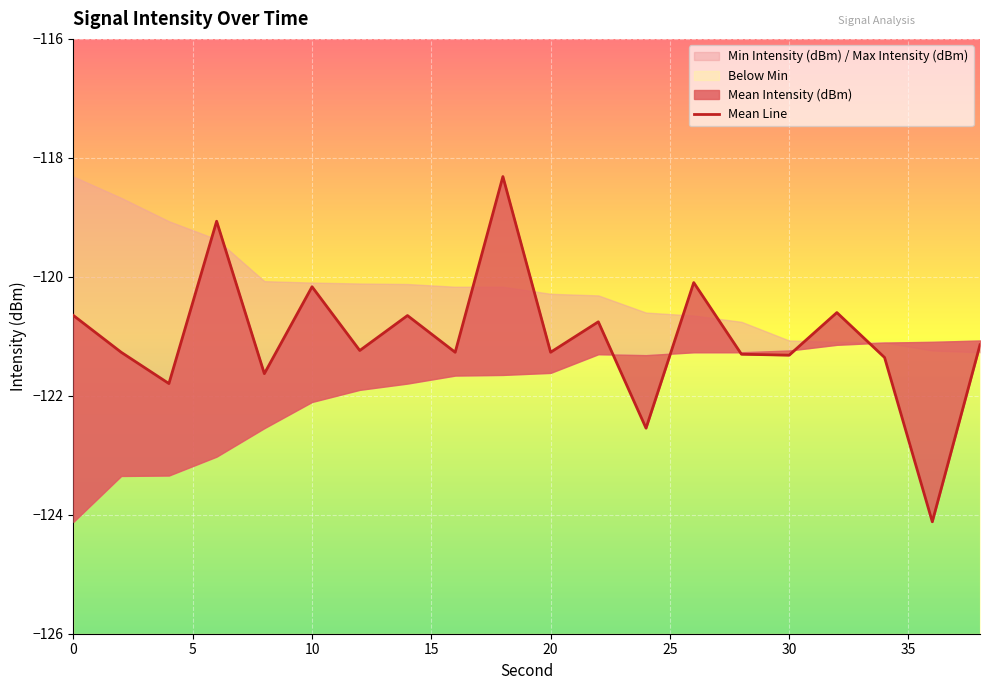

The value at 20 is -77.7. True or false?

False